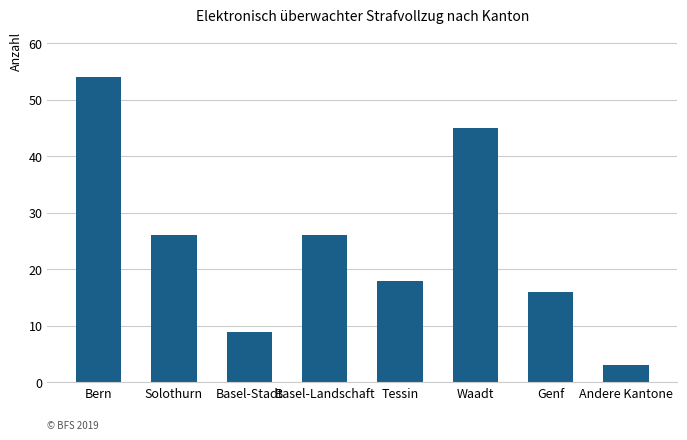

What is the maximum value shown in the chart?

54